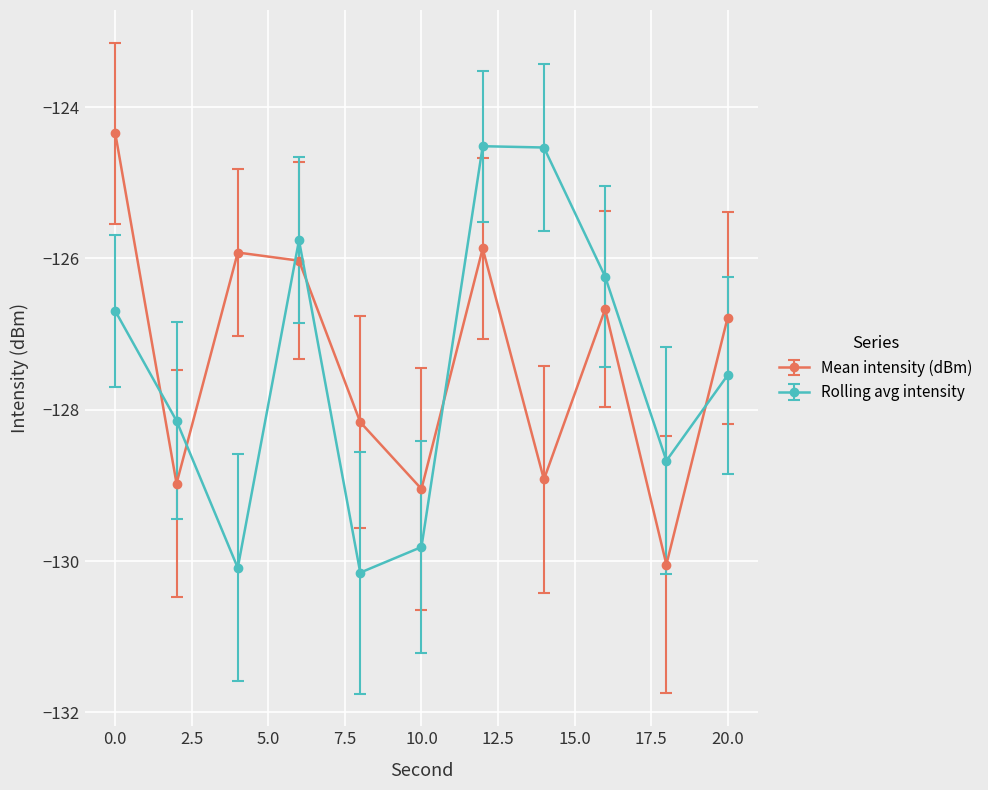

Rank the series by their average value, from highest to lowest.

Mean intensity (dBm), Rolling avg intensity